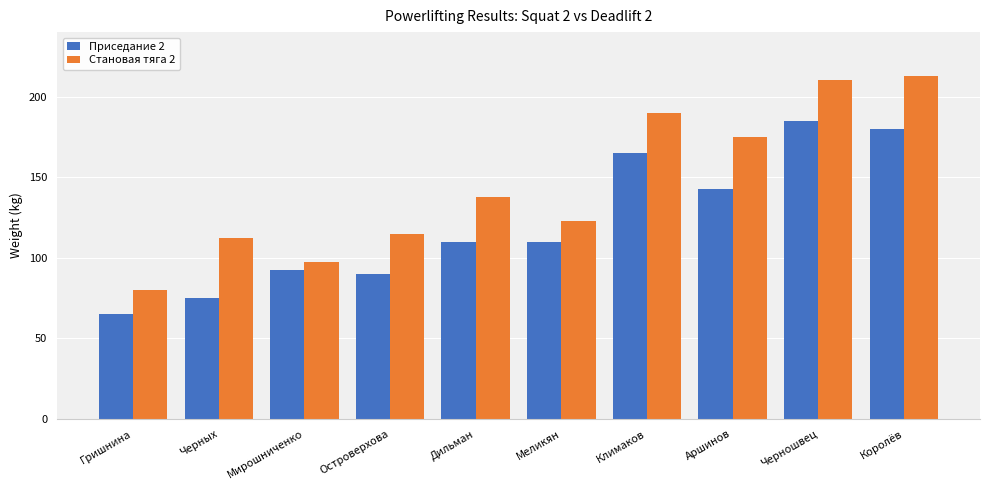

At how many categories does at least one series exceed 102?

8